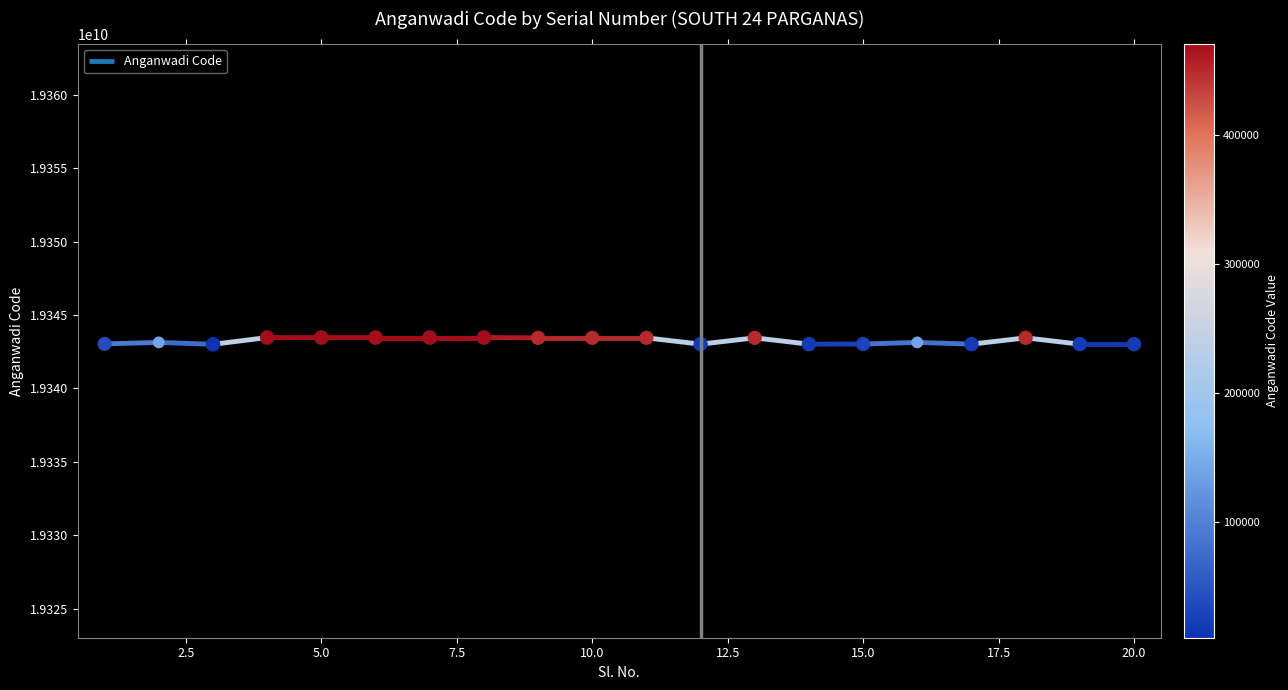

What is the change in value from 6 to 12?

-450097